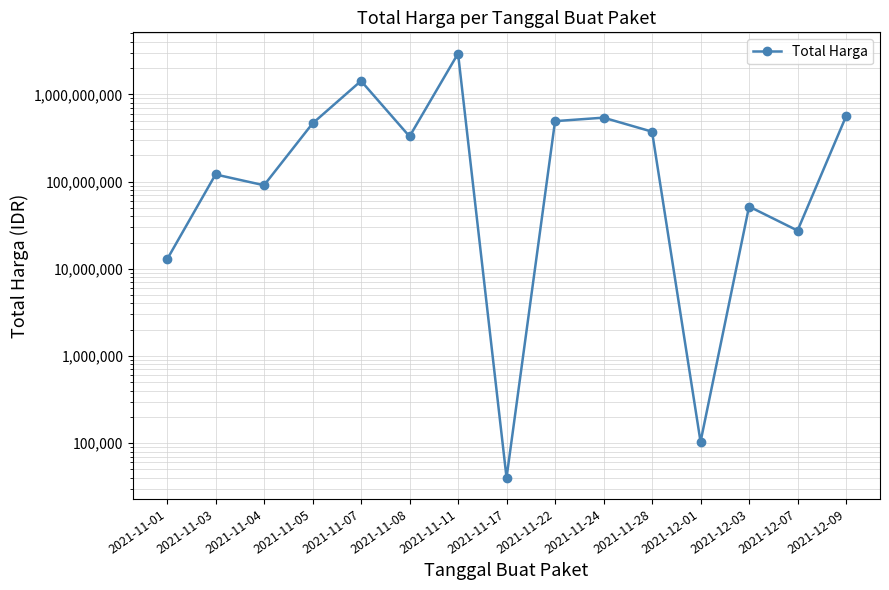

At which category does the chart reach its minimum across all series?

2021-11-17